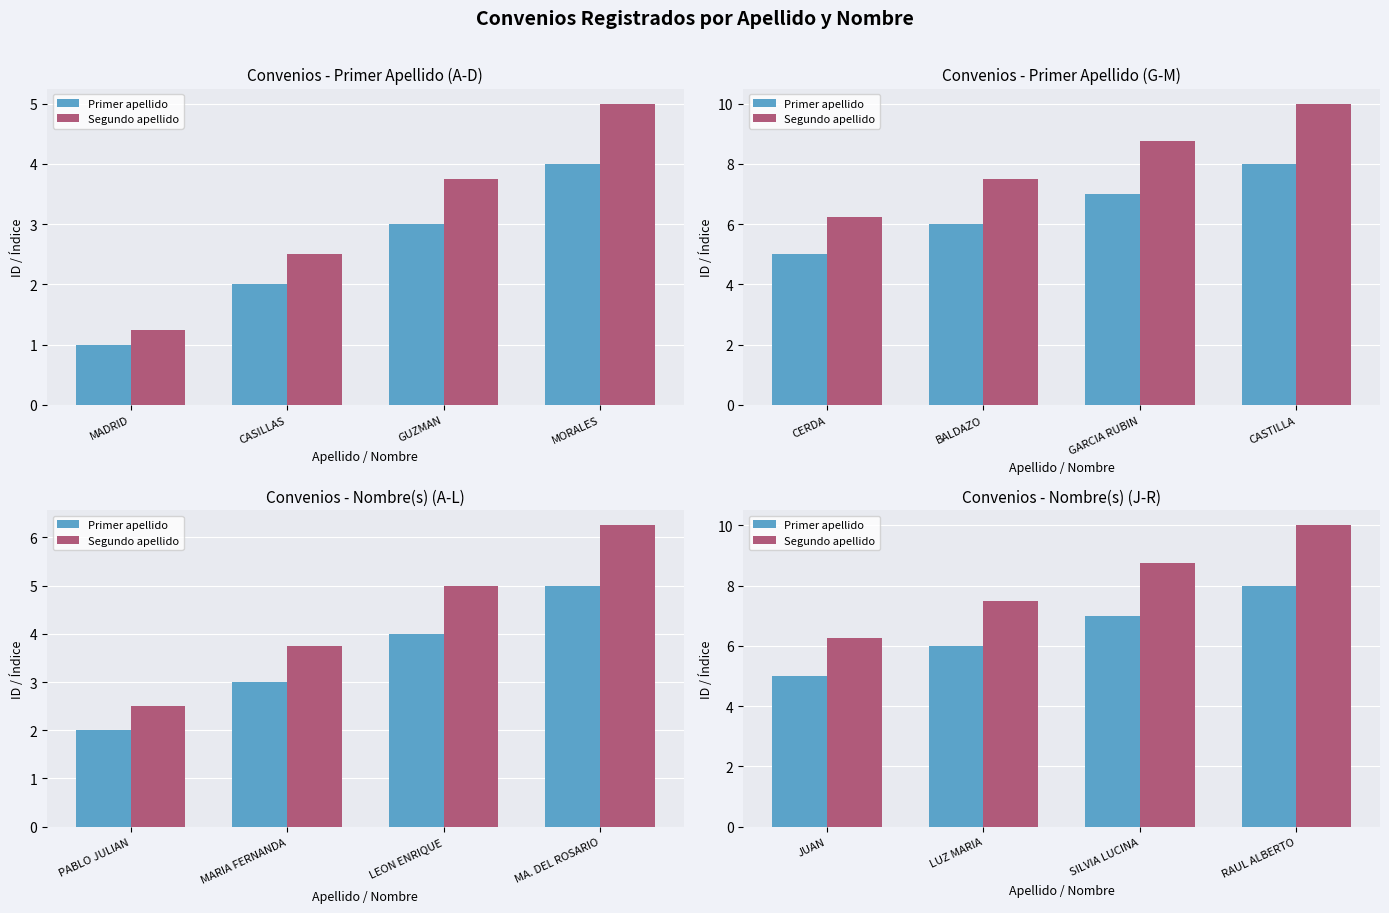

At JUAN, list the series in order from largest to smallest.

Segundo apellido, Primer apellido